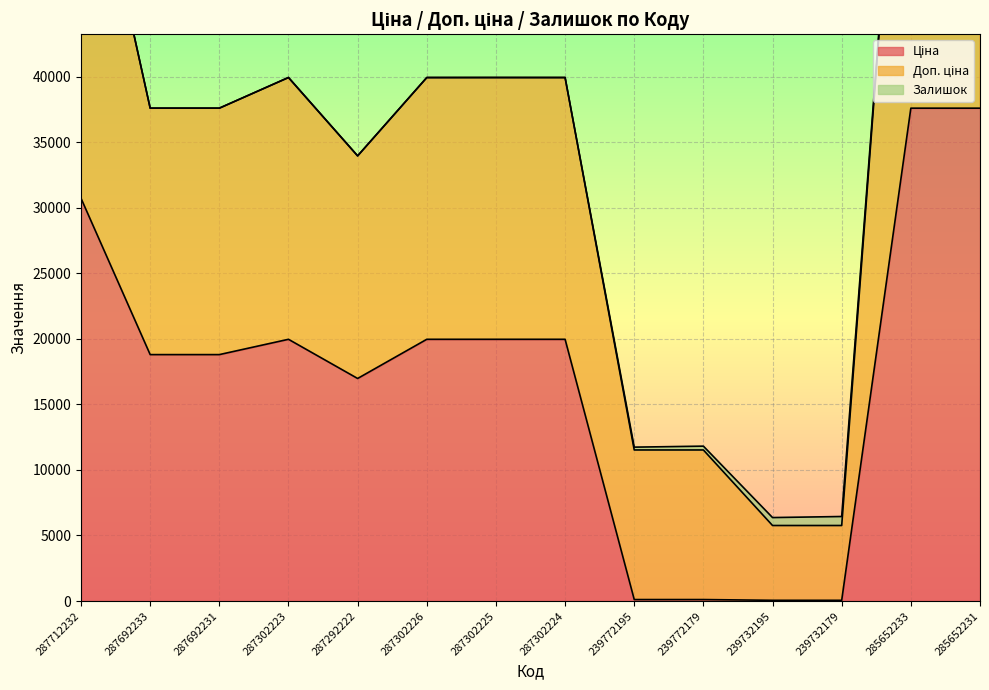

True or false: Доп. ціна and Ціна cross at least once.

False